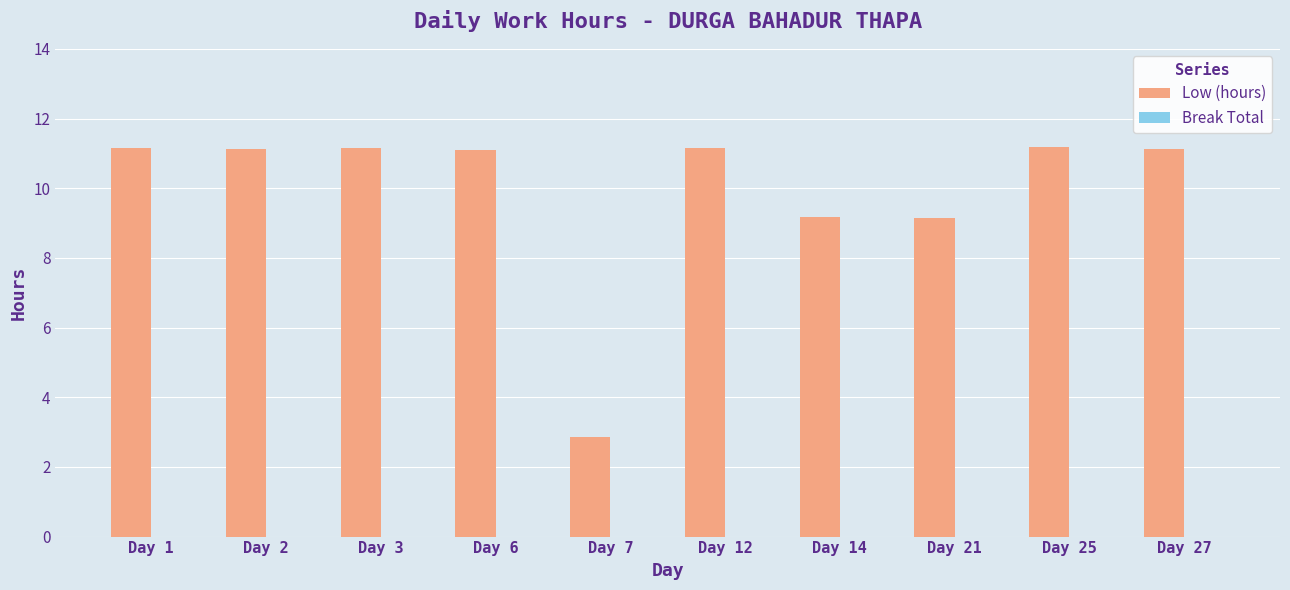

Is it true that the value at Day 27 is 11.1?

True